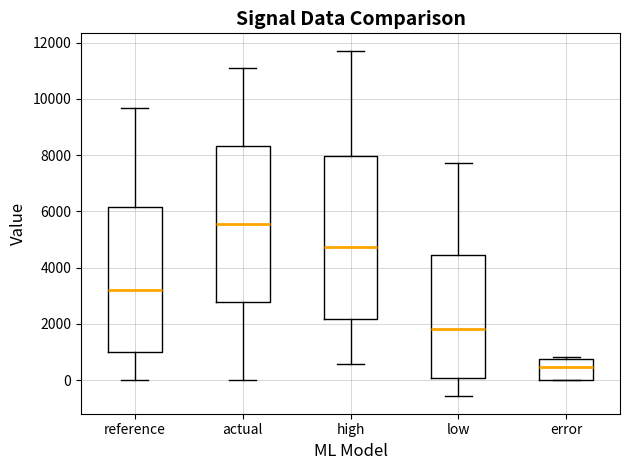

Reading left to right, transcribe this box plot: for each box, give where its median line is, the range the box spans, and where its two whiskers end, as read against the y-axis. The values are not printed on the chart, so give them approximately, as read against the axis.

reference: median 3200, box 1000 to 6200, whiskers 0 to 9600
actual: median 5600, box 2800 to 8400, whiskers 0 to 11200
high: median 4800, box 2200 to 8000, whiskers 600 to 11800
low: median 1800, box 0 to 4400, whiskers -600 to 7800
error: median 400, box 0 to 800, whiskers 0 to 800 (just above the box's upper edge)